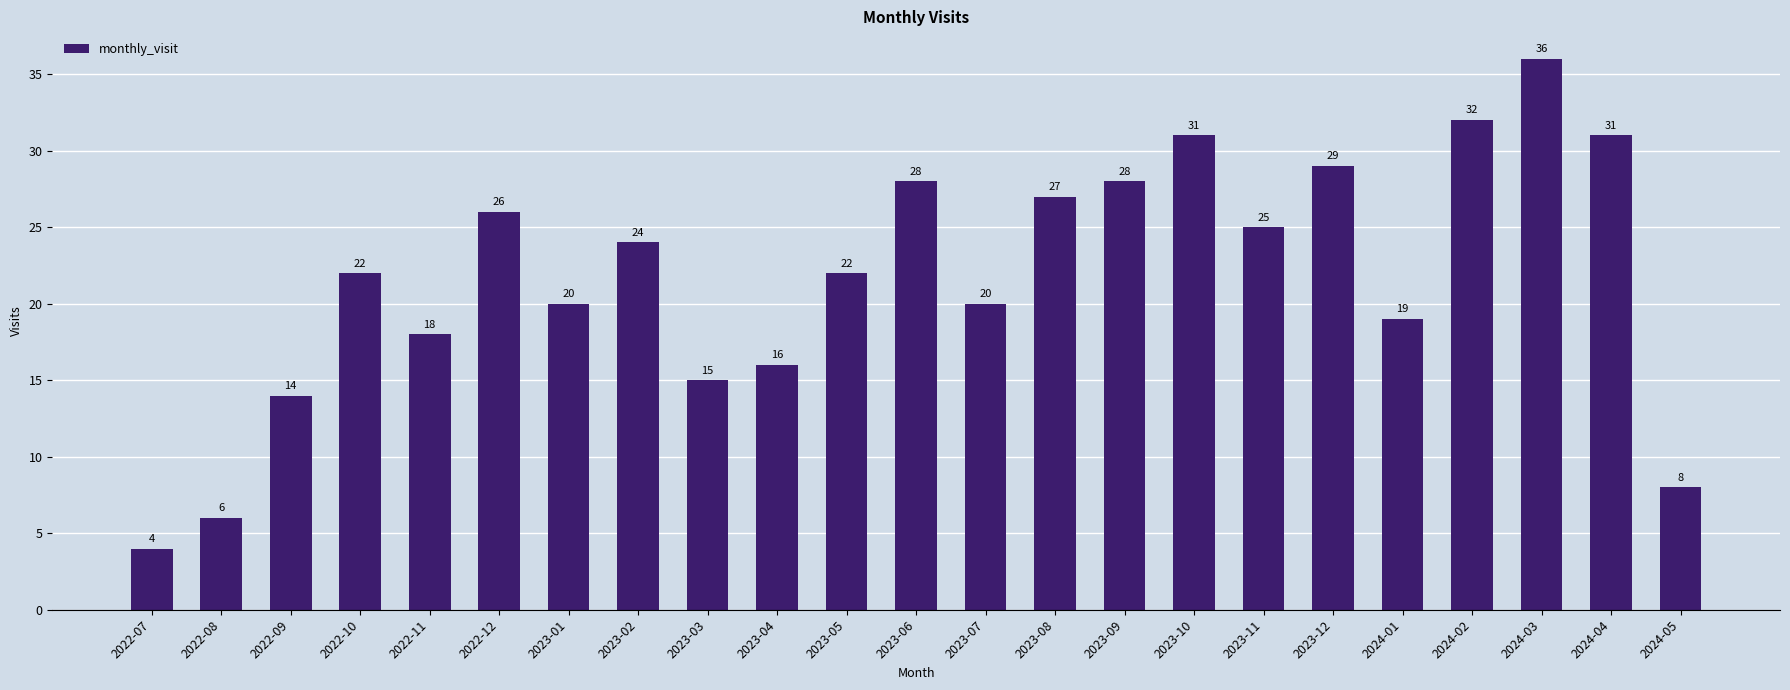

The value at 2023-08 is 27. True or false?

True